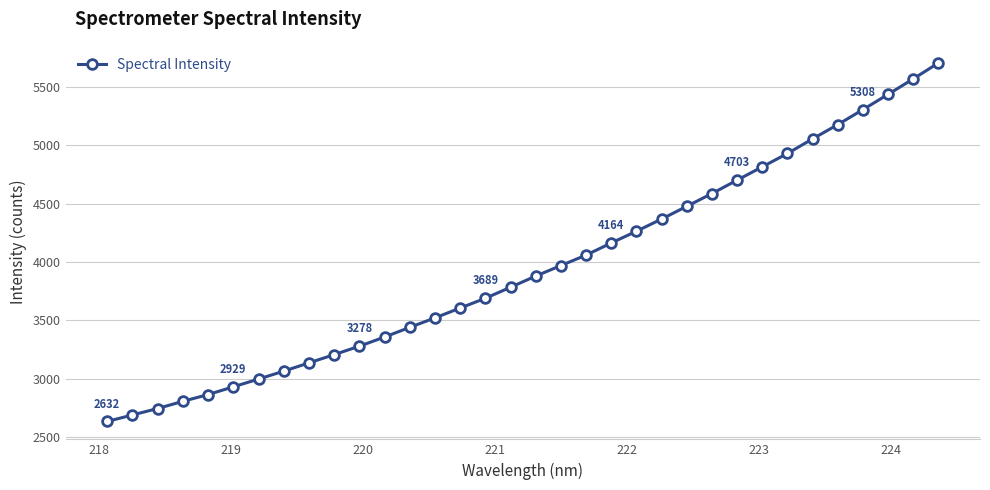

What is the difference between the maximum and second lowest values?

3020.0